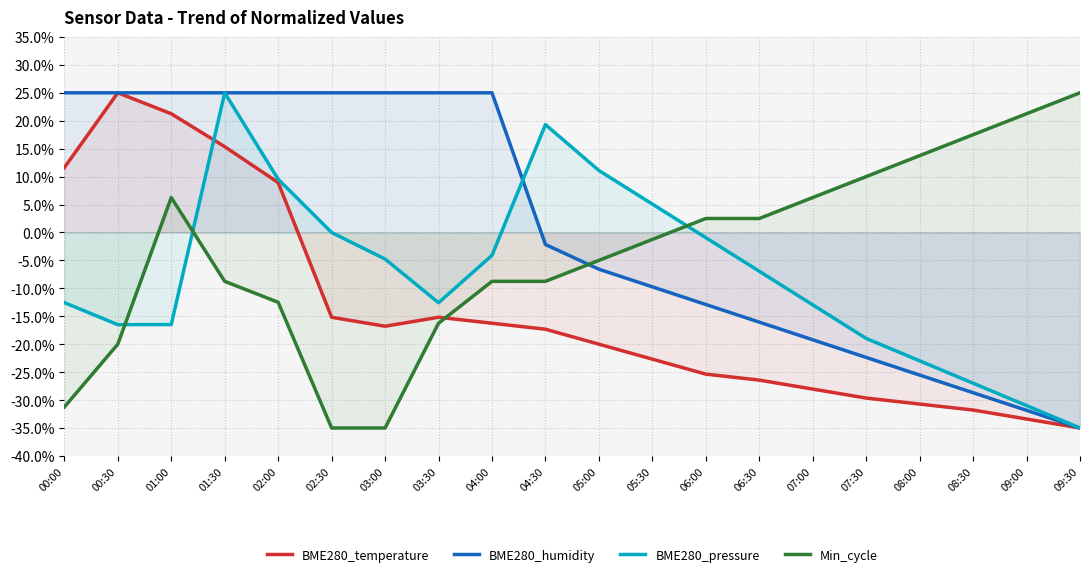

Which has a higher value, 00:30 or 03:00?

00:30